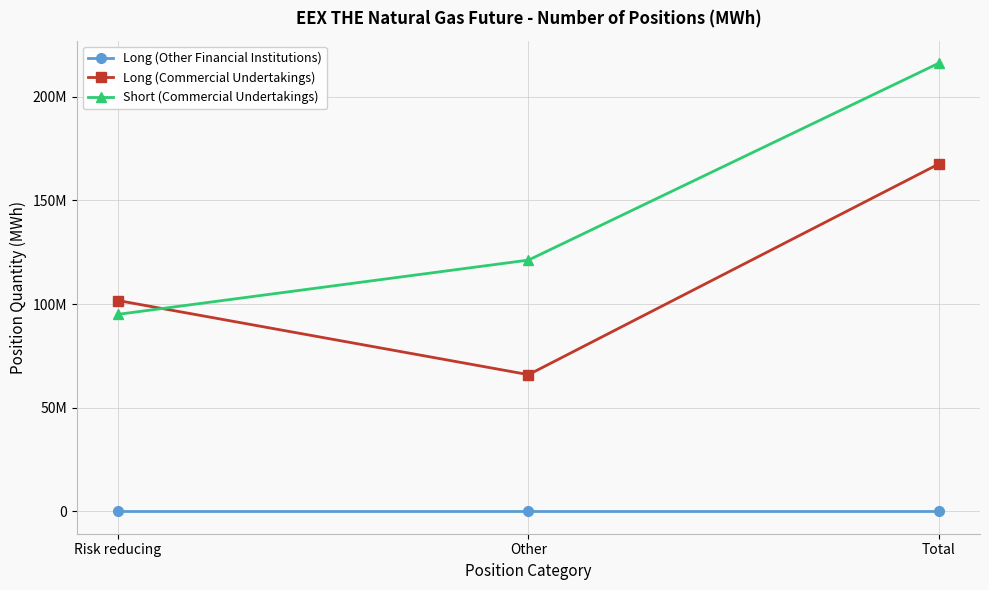

Read the Long (Commercial Undertakings) value at Total, to the nearest 50.

167589050